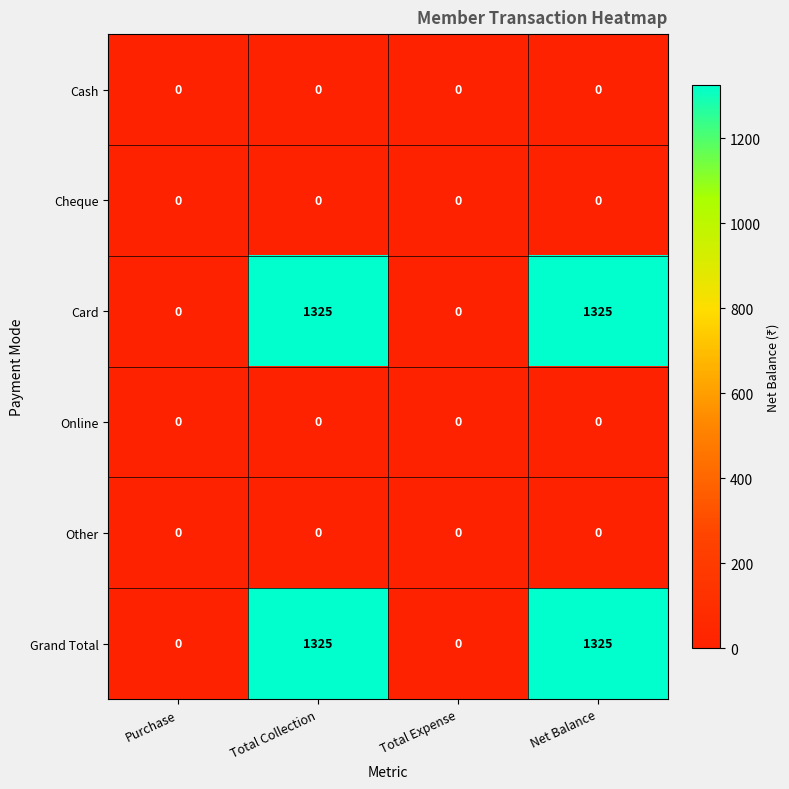

Count the Card values in the range 0 to 1325.

4